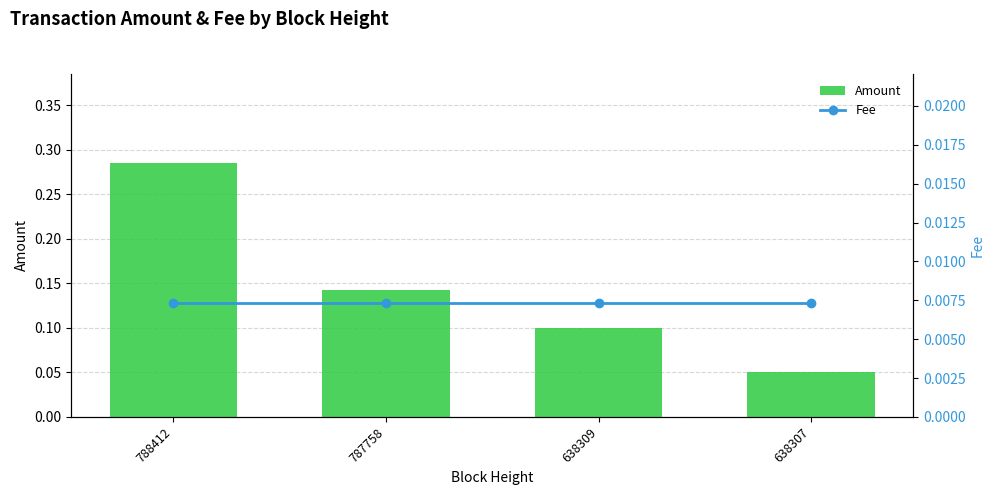

Reading right to left, list all the values displayed in this chart.

Amount: 0.1	0.1	0.1	0.3
Fee: 0.0	0.0	0.0	0.0